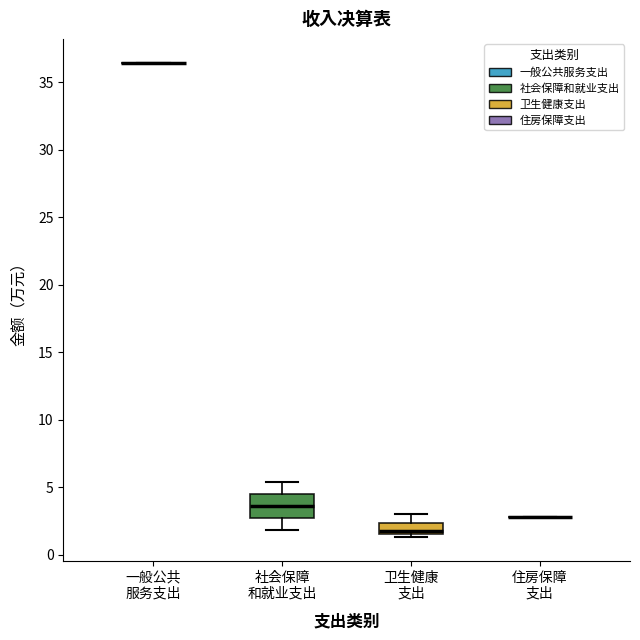

Where is the lower edge of the box for 社会保障 和就业支出 on the y-axis? The values are not printed on the chart, so give them approximately, as read against the axis.

2.5